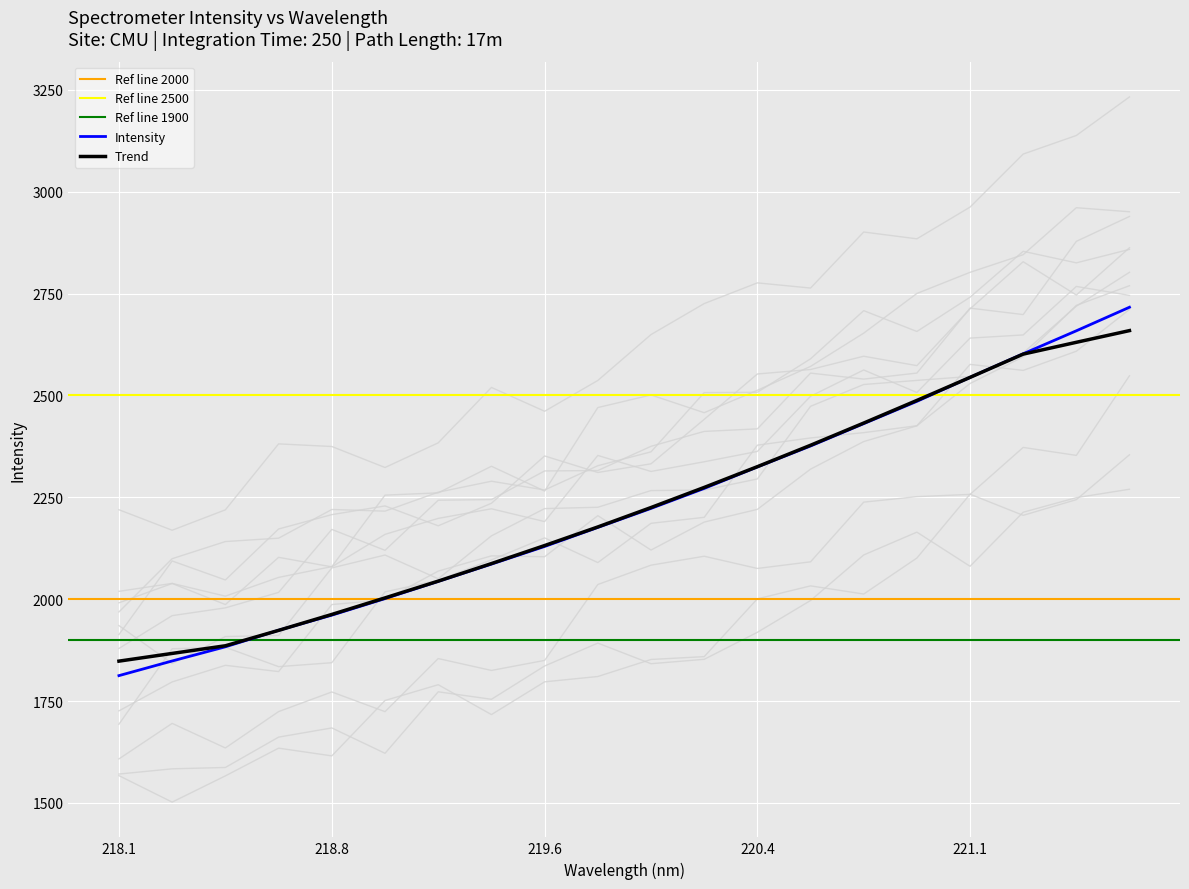

What position from the left is 218.2508?

2